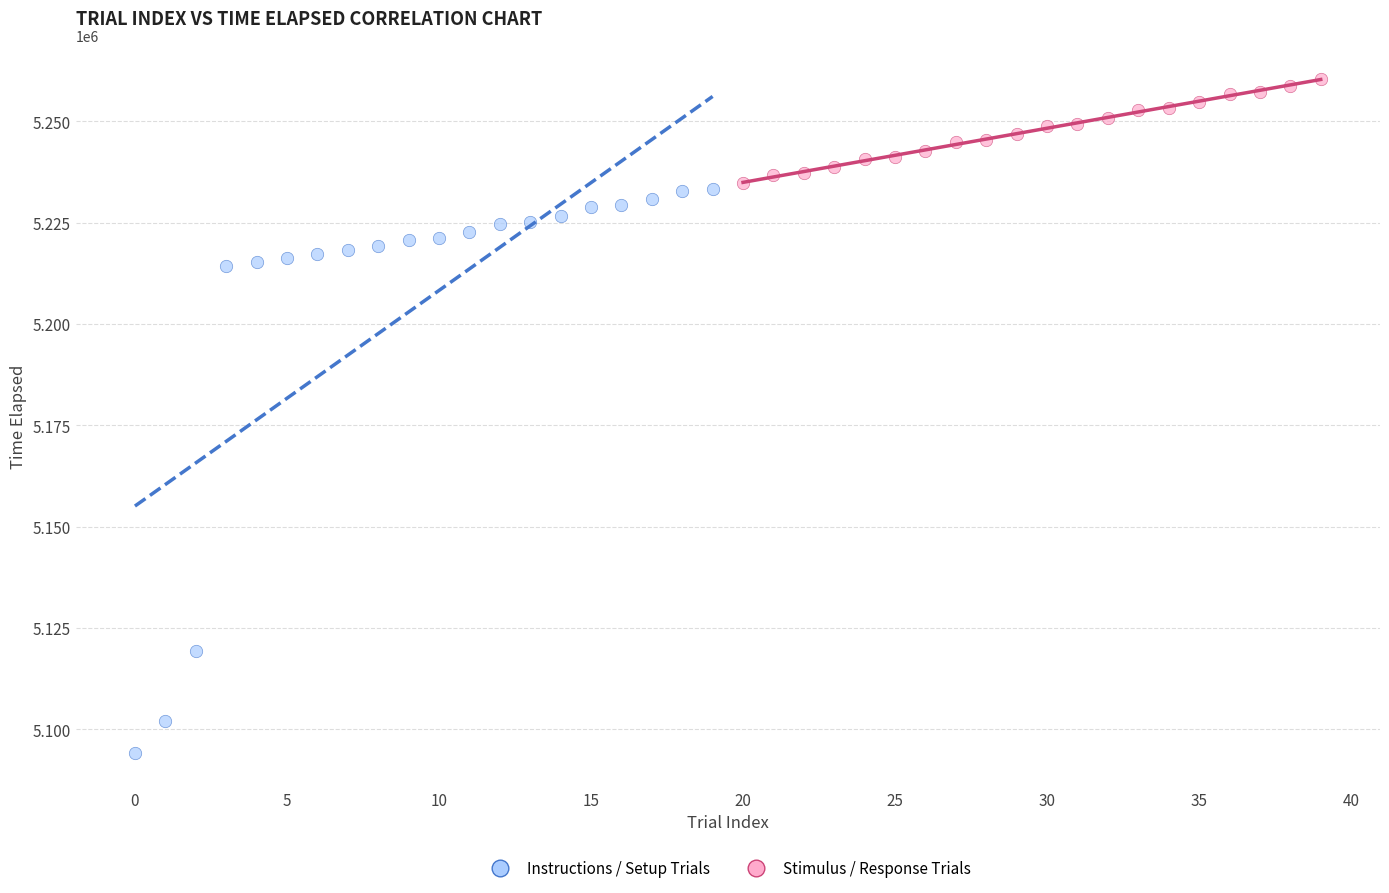

Which series contains the lowest Y value?

Instructions / Setup Trials